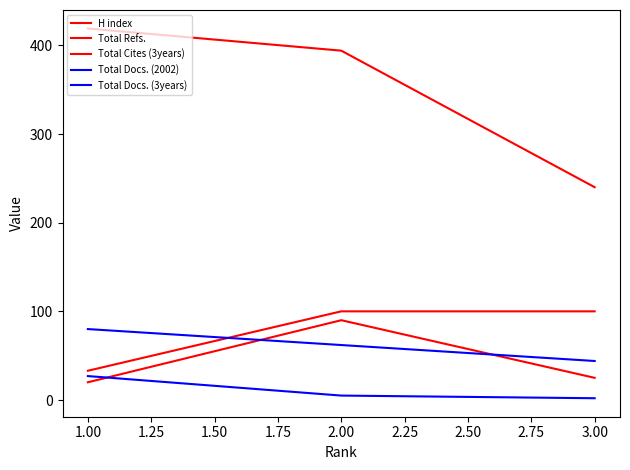

Is this an area chart (filled region under the line)?

No